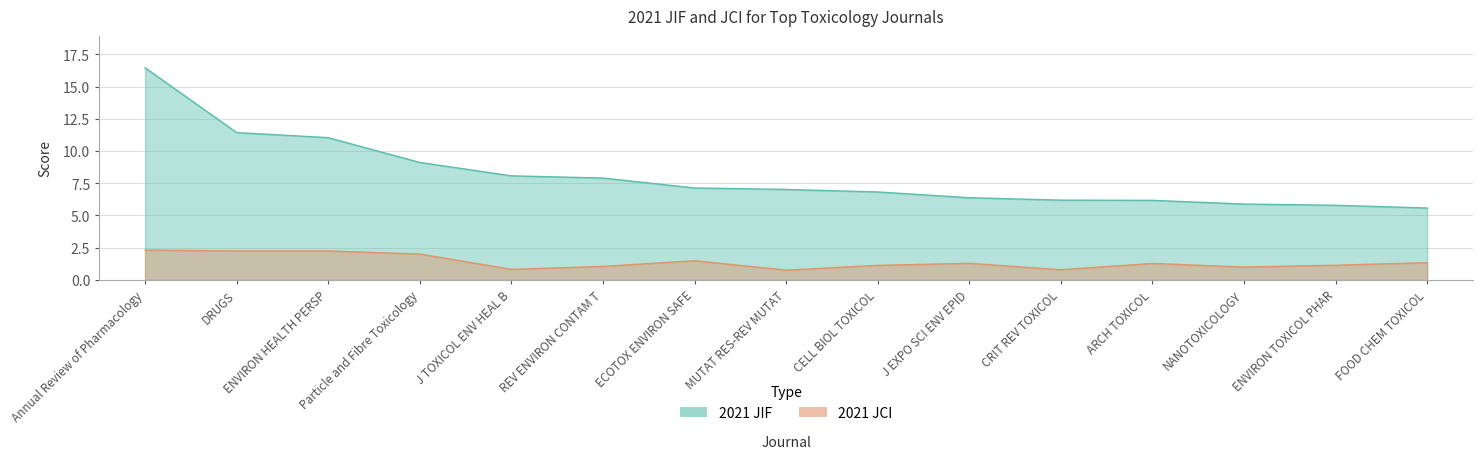

Which category has the highest value across all series?

Annual Review of Pharmacology